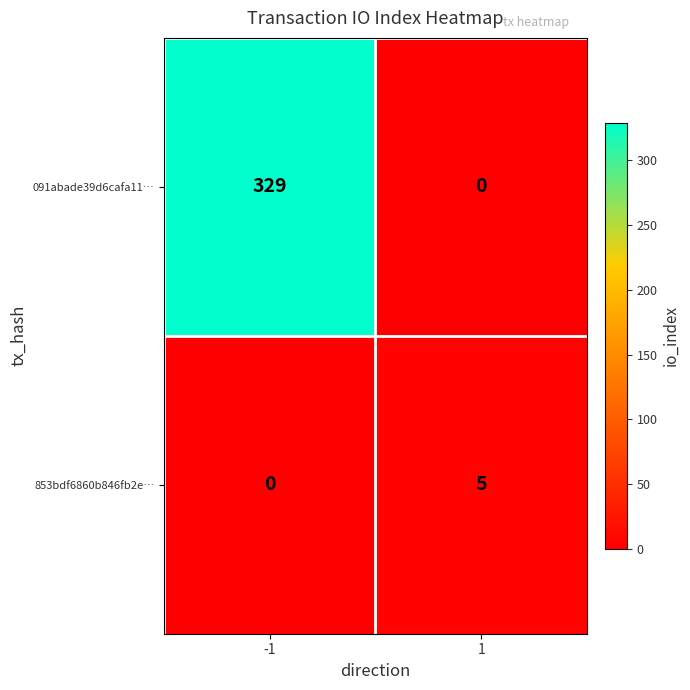

Is the value of 853bdf6860b846fb2e… at -1 greater than the value of 091abade39d6cafa11… at -1?

No